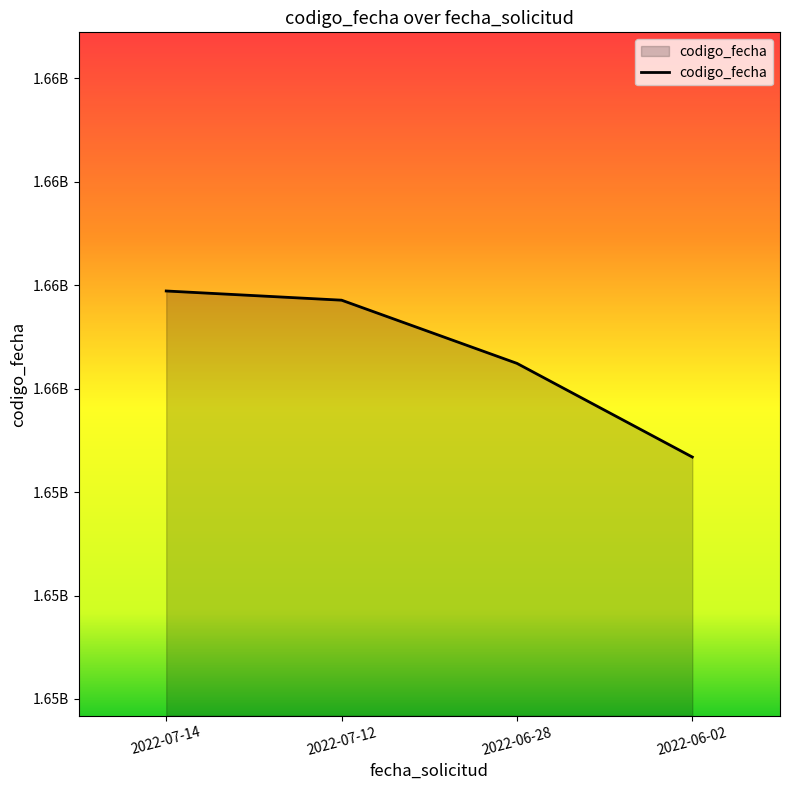

What is the label of the 2nd point from the left?

2022-07-12